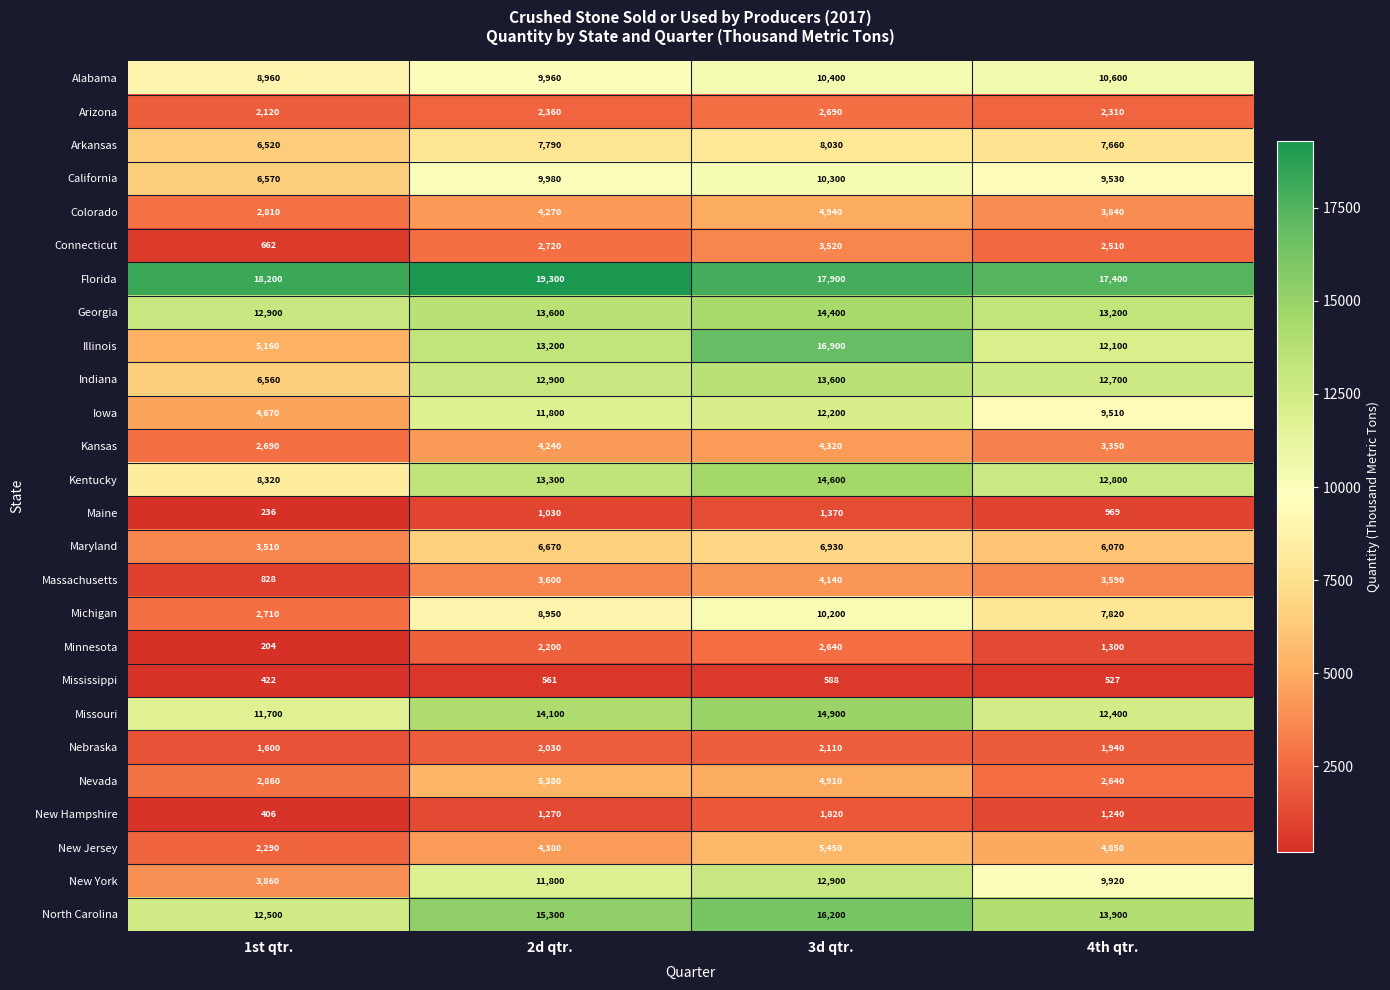

What is the smallest value displayed?

204